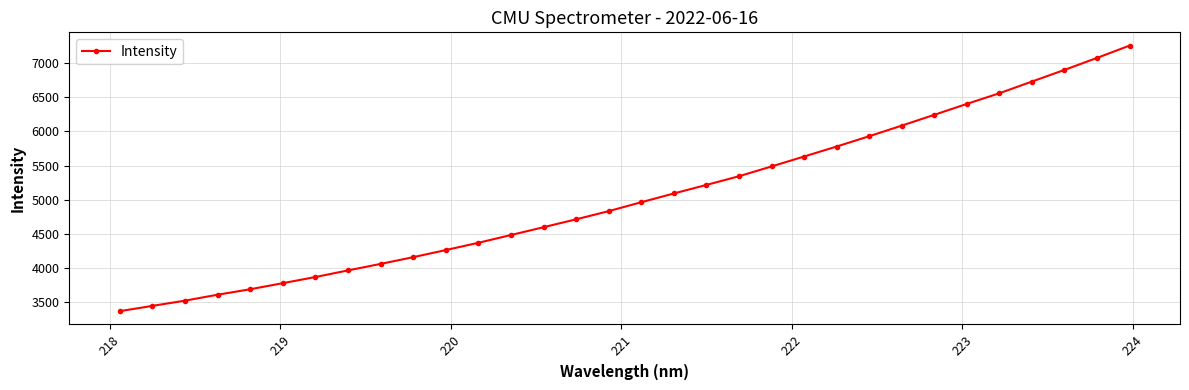

Reading left to right, list all the values displayed in this chart.

3372.6	3450.0	3526.3	3613.0	3692.6	3781.8	3871.2	3968.1	4063.0	4161.3	4265.3	4371.4	4484.7	4599.1	4714.1	4833.7	4964.0	5091.7	5216.6	5343.5	5486.4	5631.6	5777.2	5927.9	6083.0	6240.4	6400.1	6555.6	6726.4	6896.6	7071.7	7251.5